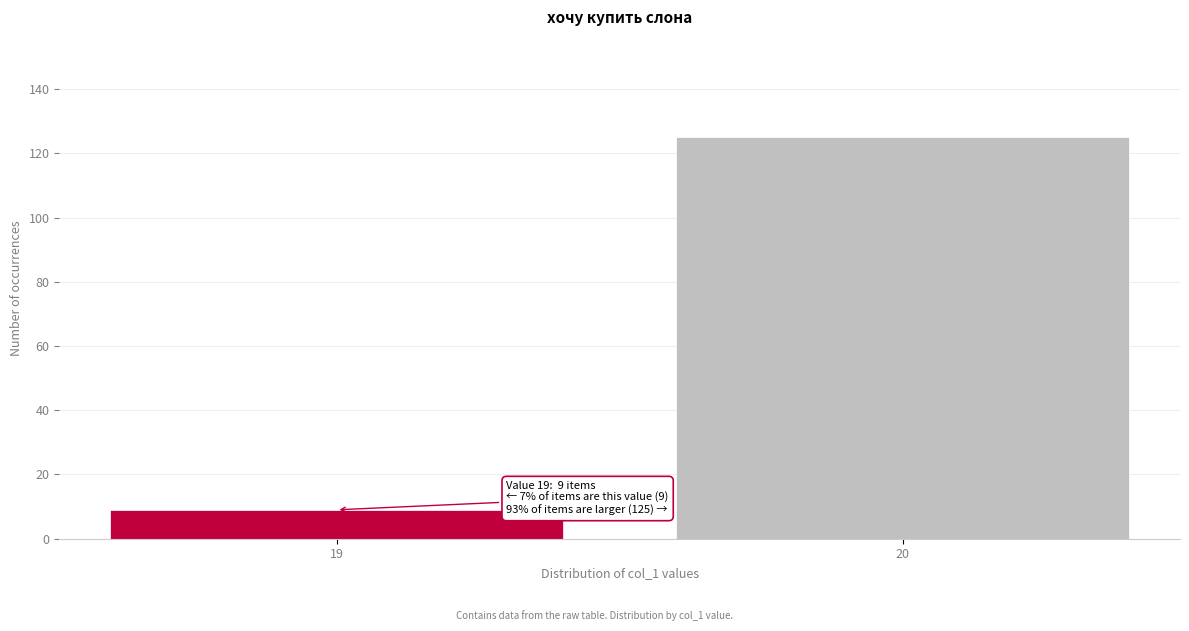

Reading right to left, transcribe all the data shown in this chart.

20=125	19=9